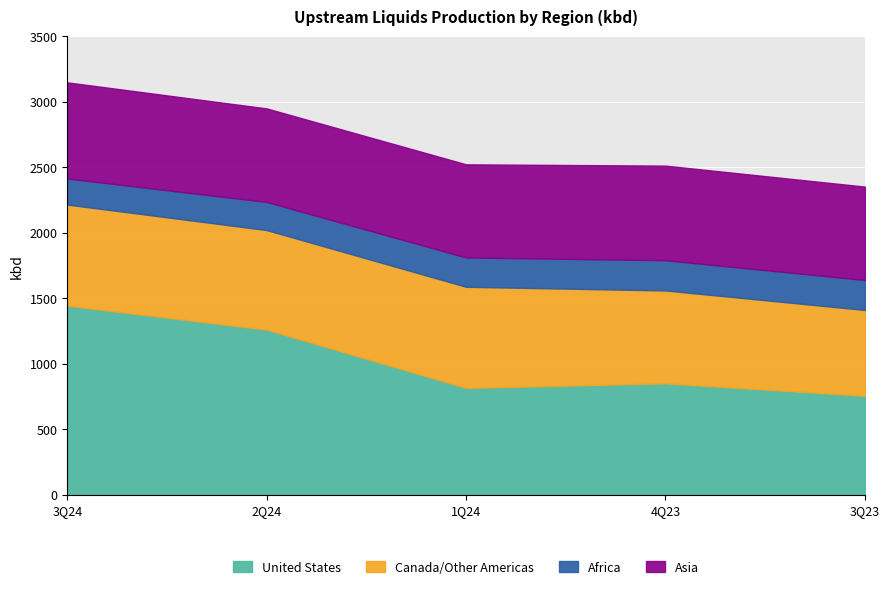

At which category is the sum across all series the highest?

3Q24